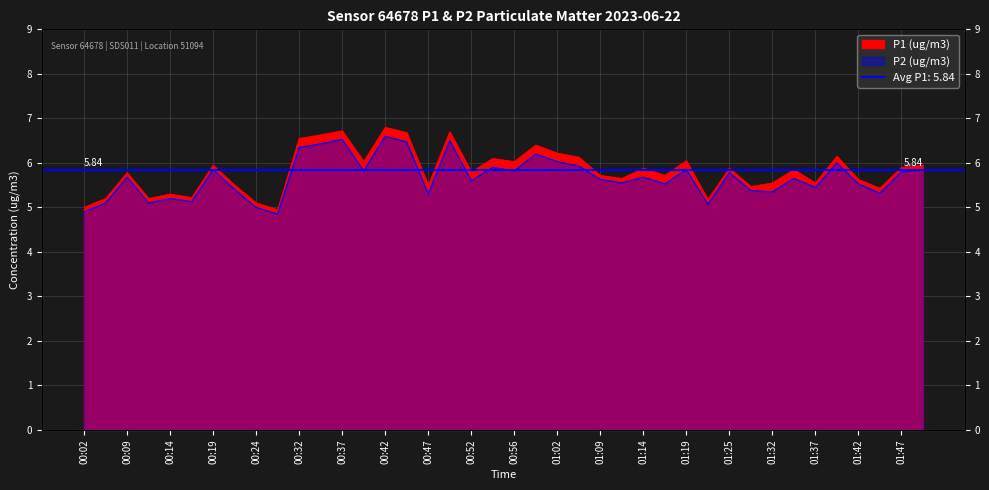

What is the label of the 2nd point from the left?

00:07